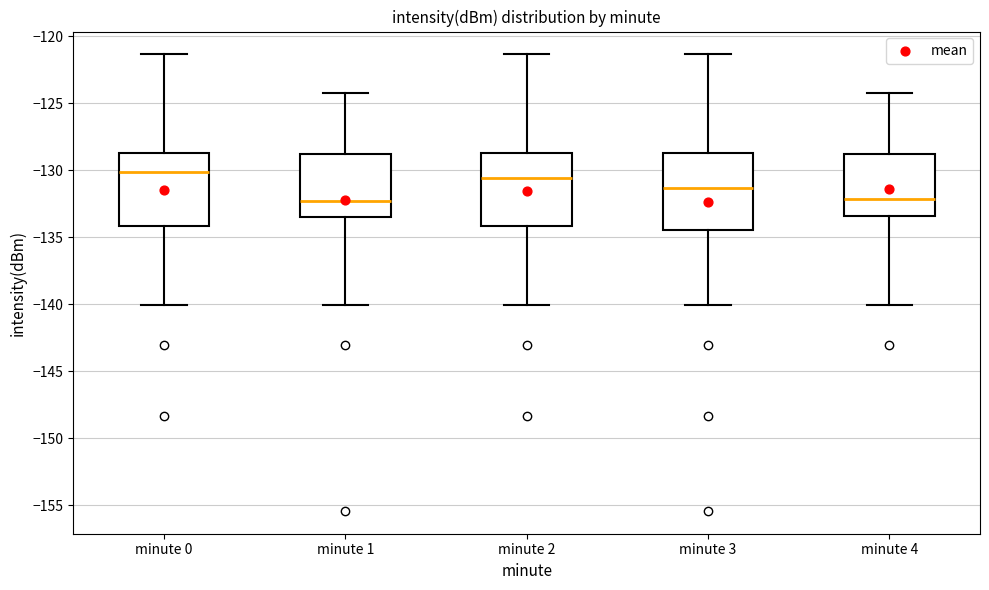

Reading left to right, read every box against the y-axis: the position of its median line, the range the box covers, and the ends of its whiskers. The values are not printed on the chart, so give them approximately, as read against the axis.

minute 0: median -130.0, box -134.0 to -128.5, whiskers -140.0 to -121.5
minute 1: median -132.5, box -133.5 to -129.0, whiskers -140.0 to -124.5
minute 2: median -130.5, box -134.0 to -128.5, whiskers -140.0 to -121.5
minute 3: median -131.5, box -134.5 to -128.5, whiskers -140.0 to -121.5
minute 4: median -132.0, box -133.5 to -129.0, whiskers -140.0 to -124.5